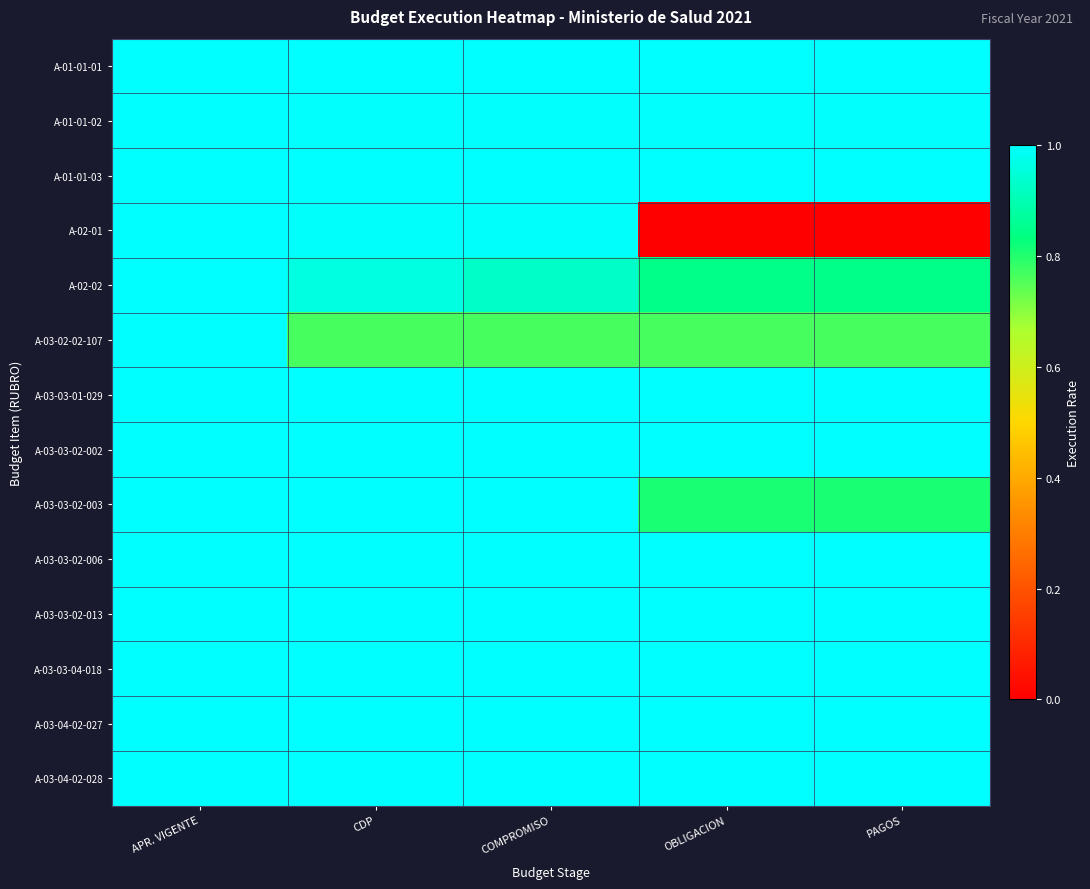

What is the maximum value shown in the chart?

1.0